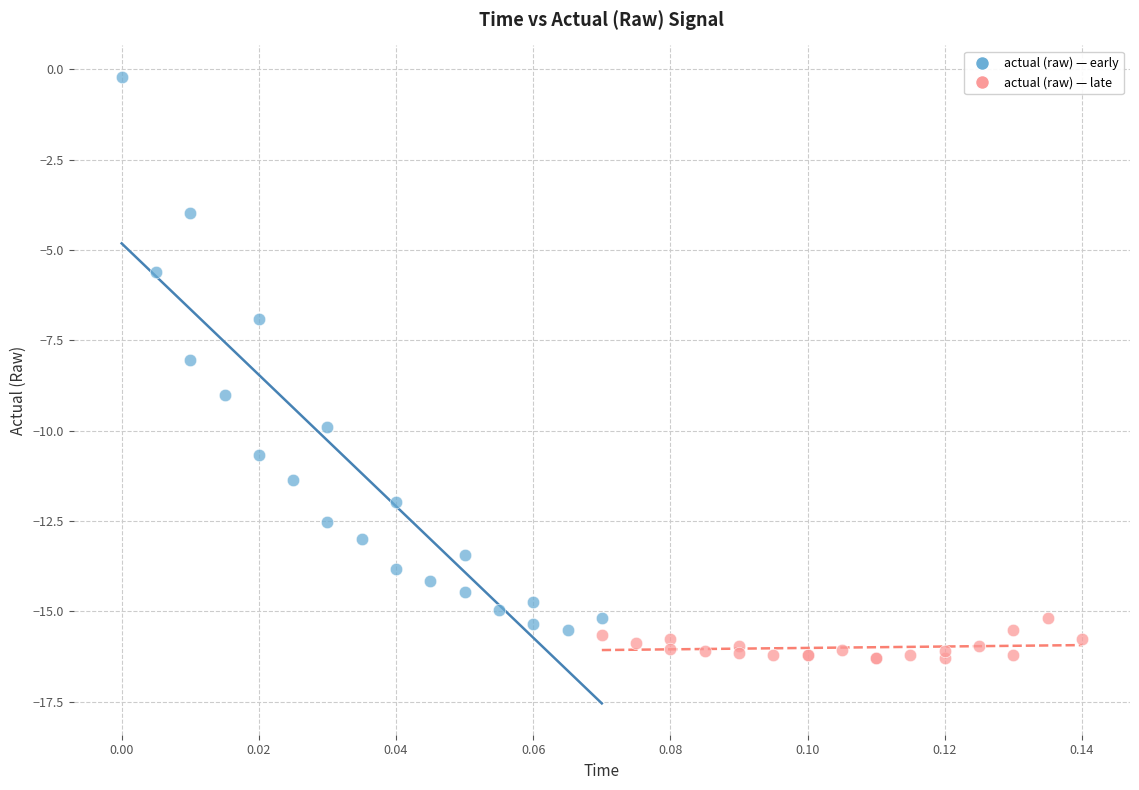

Which series contains the highest Y value?

actual (raw) — early